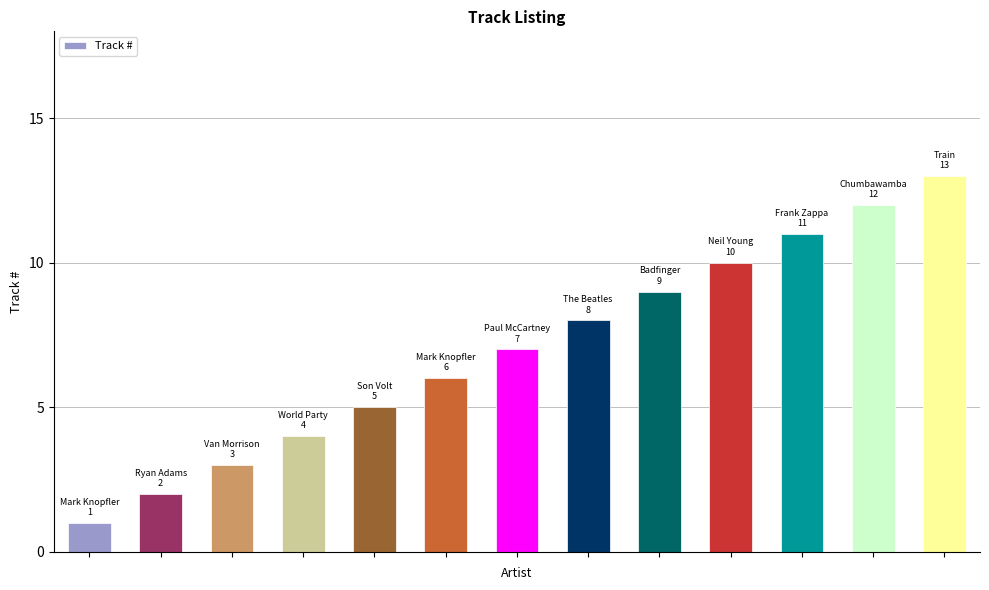

What is the maximum value shown in the chart?

13